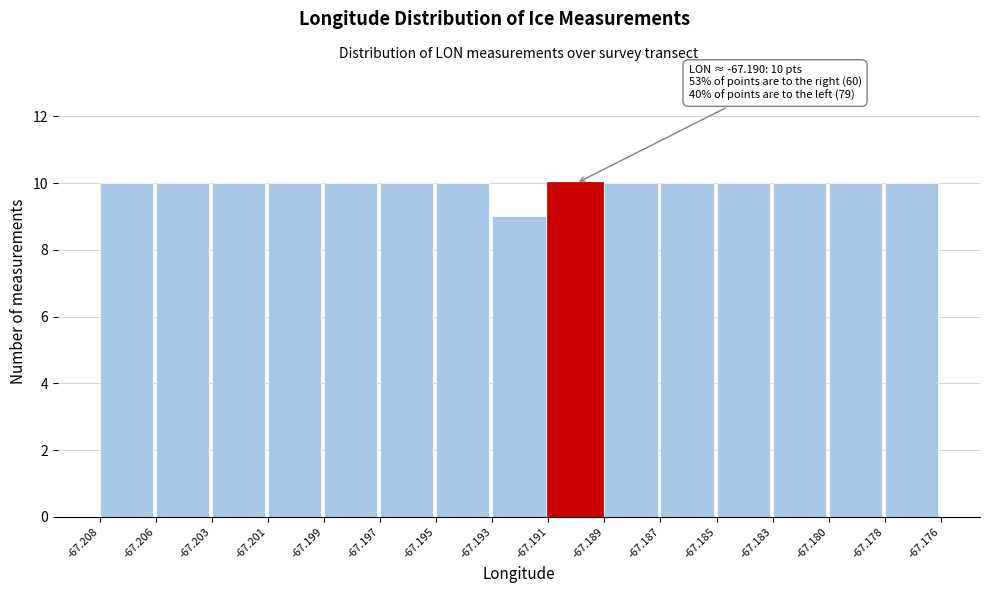

Reading left to right, extract all data points from this chart.

-67.208=10	-67.206=10	-67.203=10	-67.201=10	-67.199=10	-67.197=10	-67.195=10	-67.193=9	-67.191=10	-67.189=10	-67.187=10	-67.185=10	-67.183=10	-67.180=10	-67.178=10